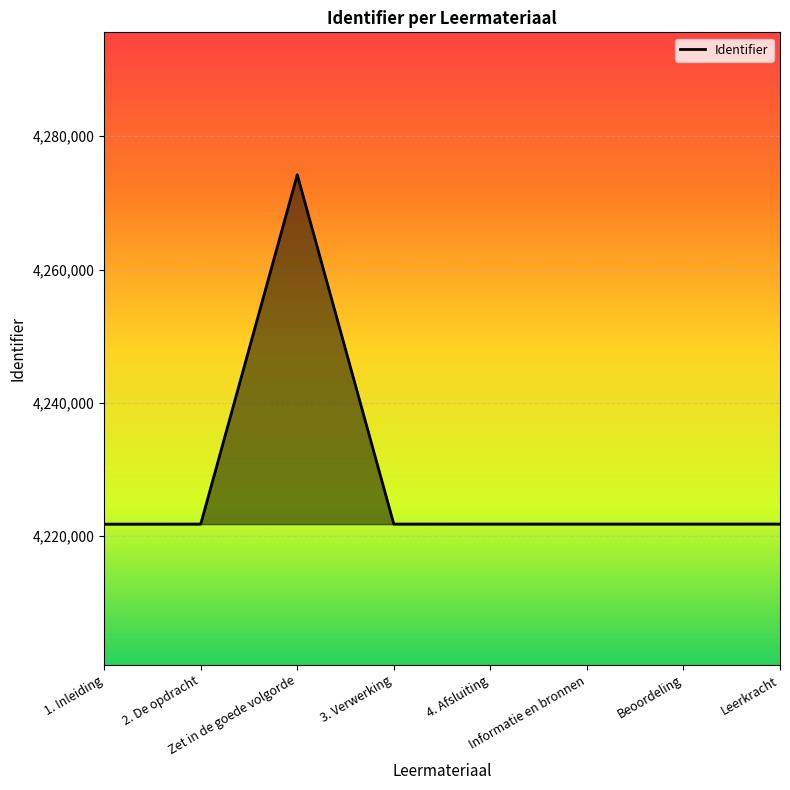

What position from the left is Zet in de goede volgorde?

3